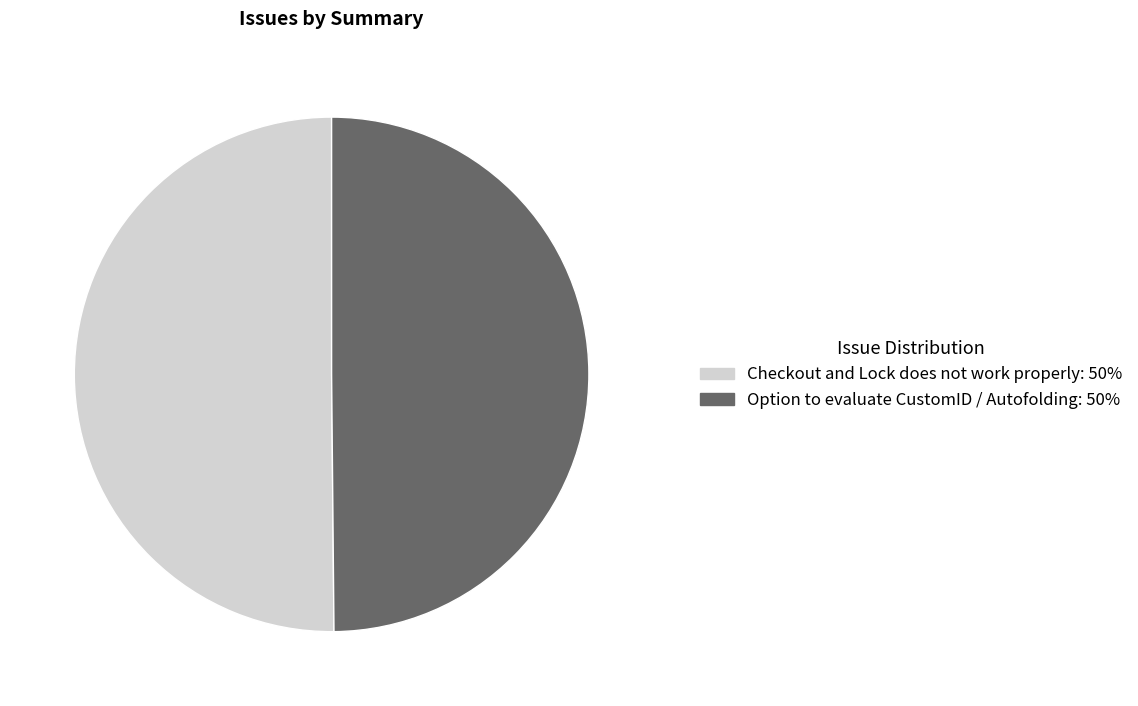

True or false: Option to evaluate CustomID / Autofolding accounts for 44% of the total.

False